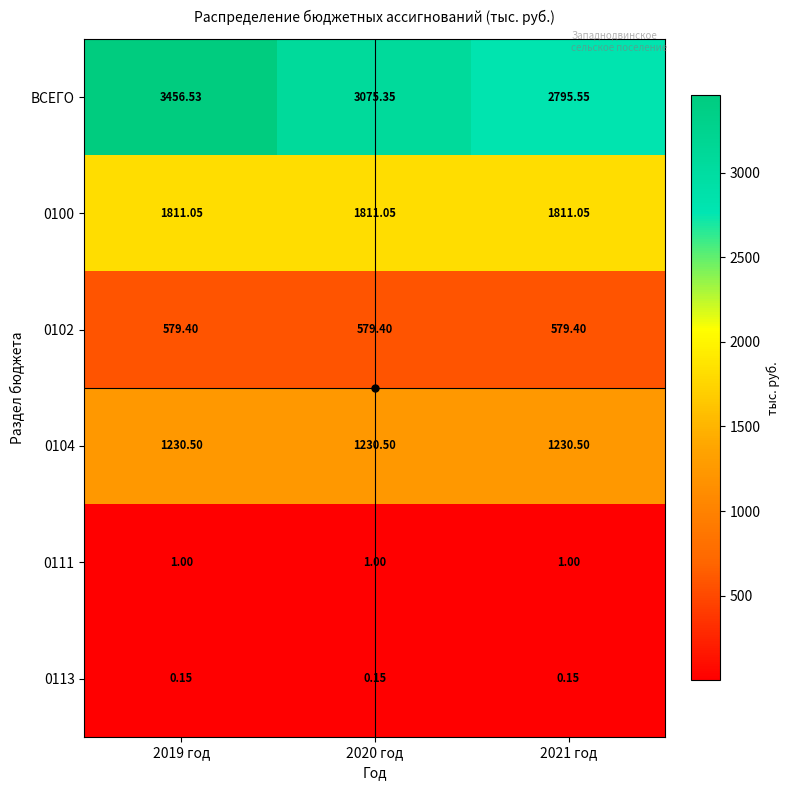

Is the value of 0111 at 2020 год greater than the value of 0104 at 2019 год?

No